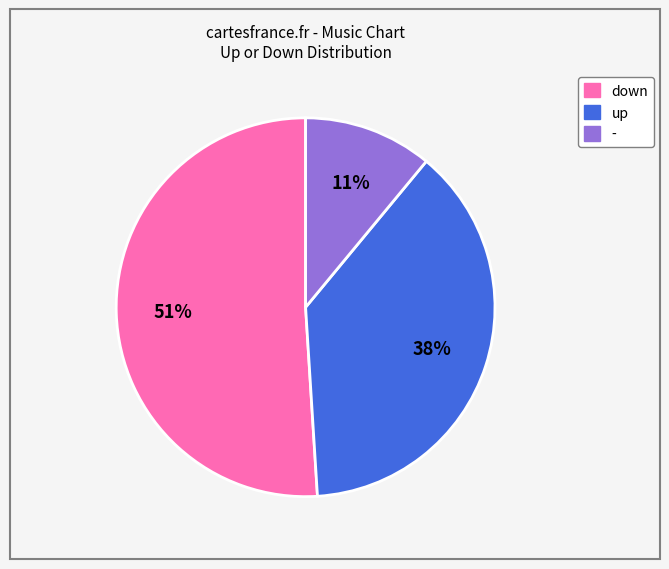

Rank the categories by value from highest to lowest.

down, up, -